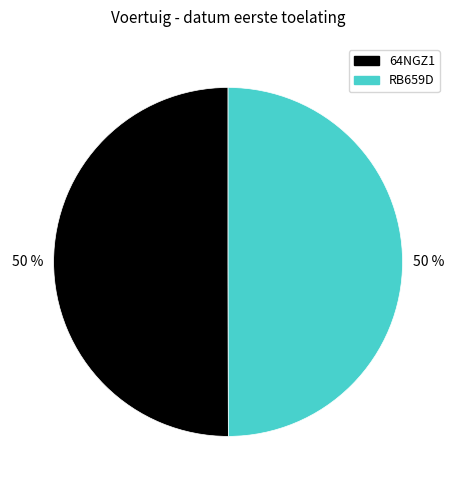

To the nearest percent, what is the average slice percentage?

50%